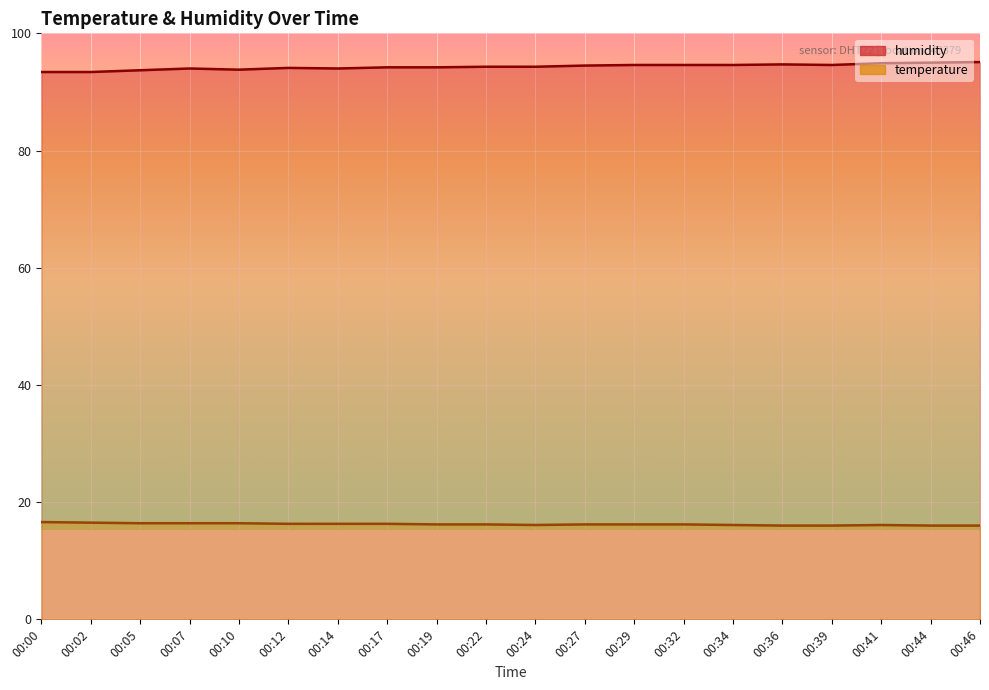

Read the temperature value at 00:07.

16.4